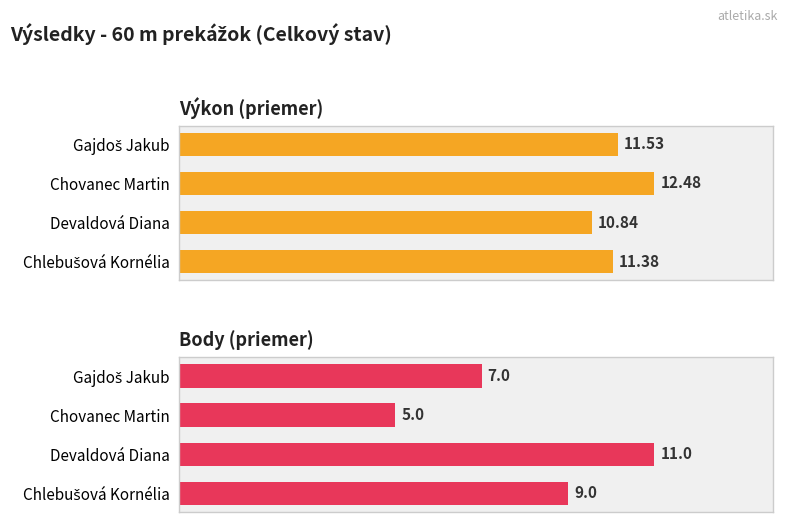

Which series changed the most between Chovanec Martin and Chlebušová Kornélia?

Body (priemer)